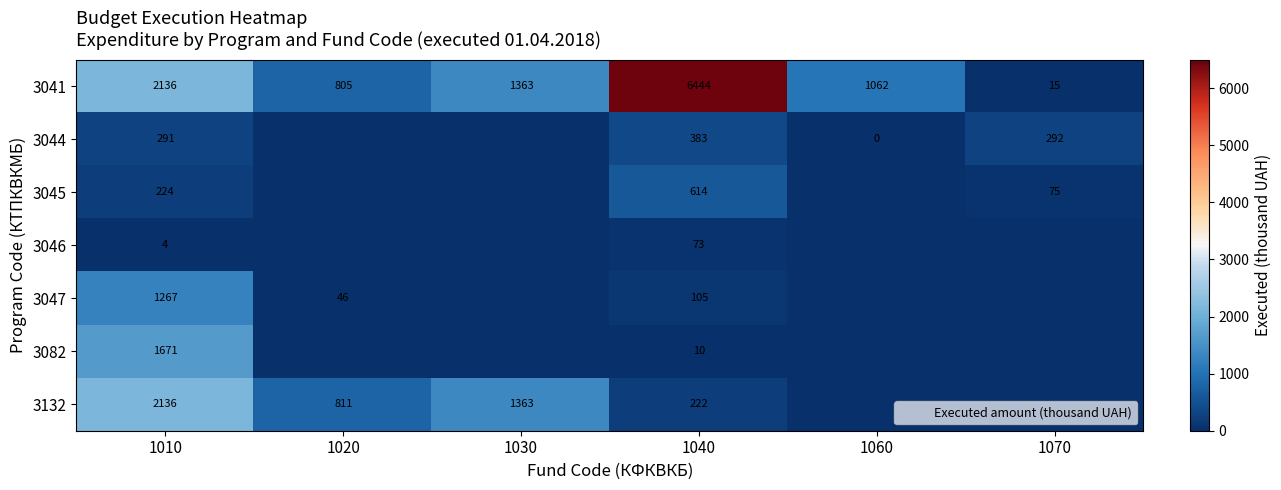

List the series in order of their peak value, highest first.

3041, 3132, 3082, 3047, 3045, 3044, 3046